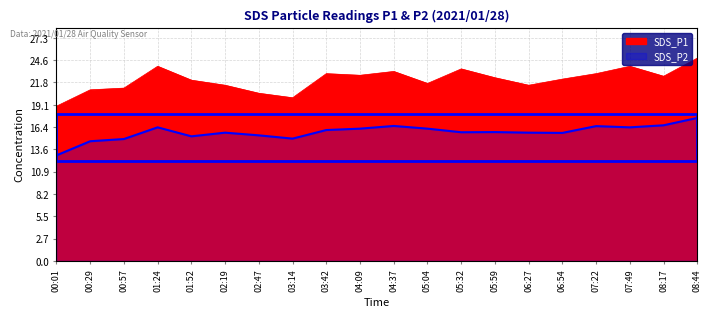

Which label corresponds to the smallest value in the chart?

00:01